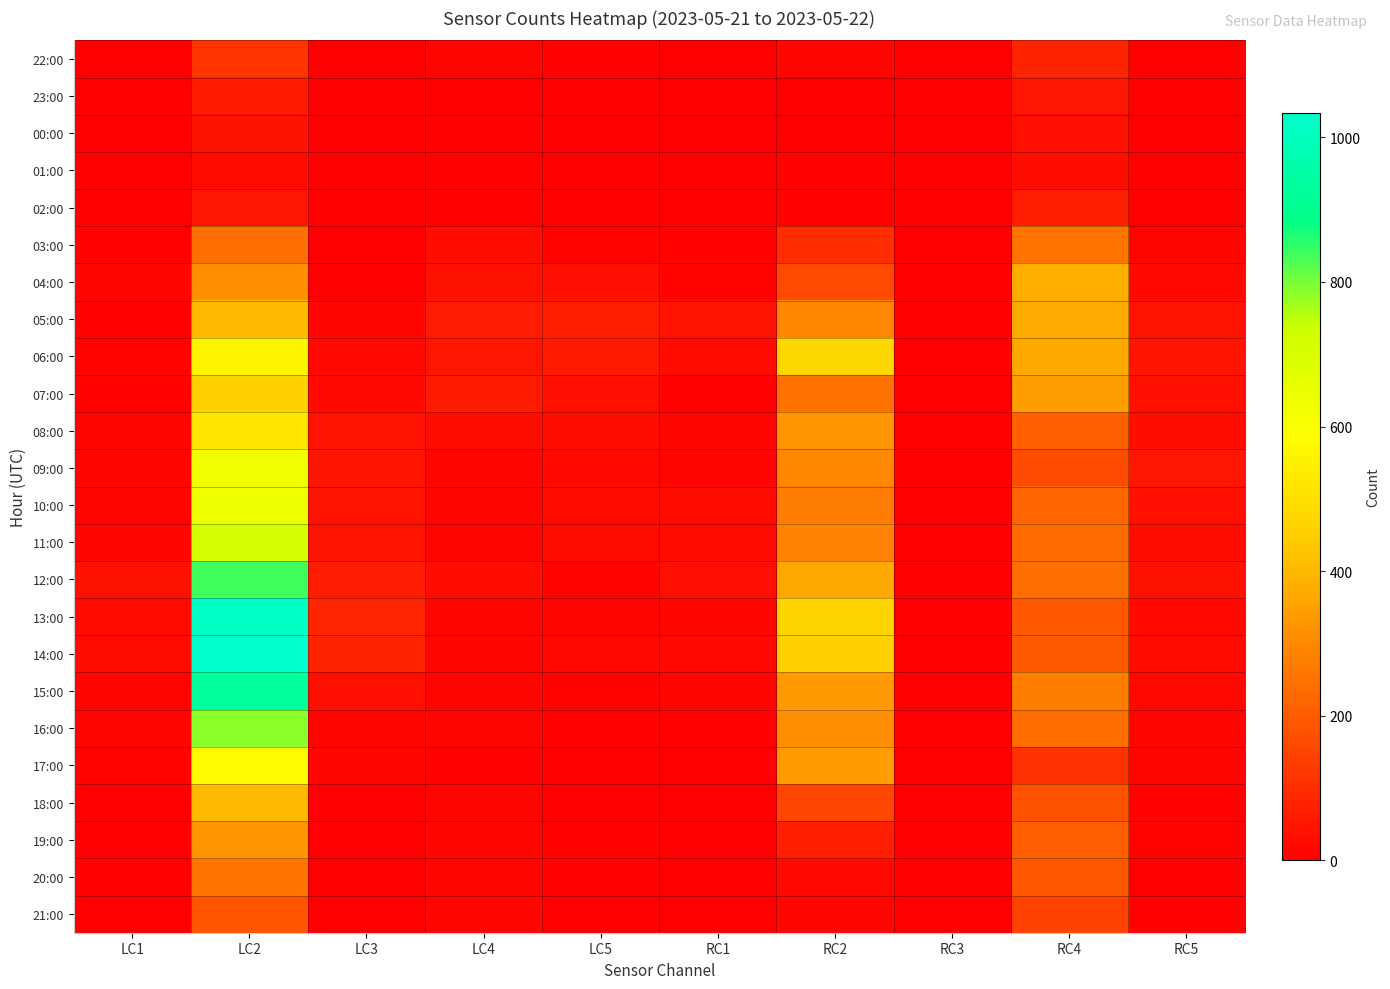

At how many categories does at least one series exceed 3?

10